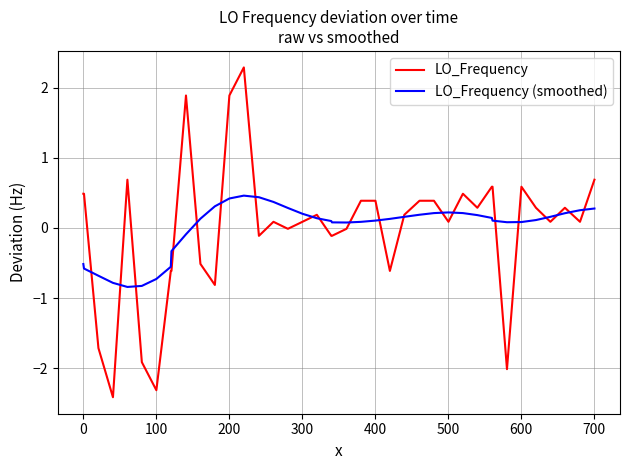

What are all the series names shown in the legend?

LO_Frequency, LO_Frequency (smoothed)